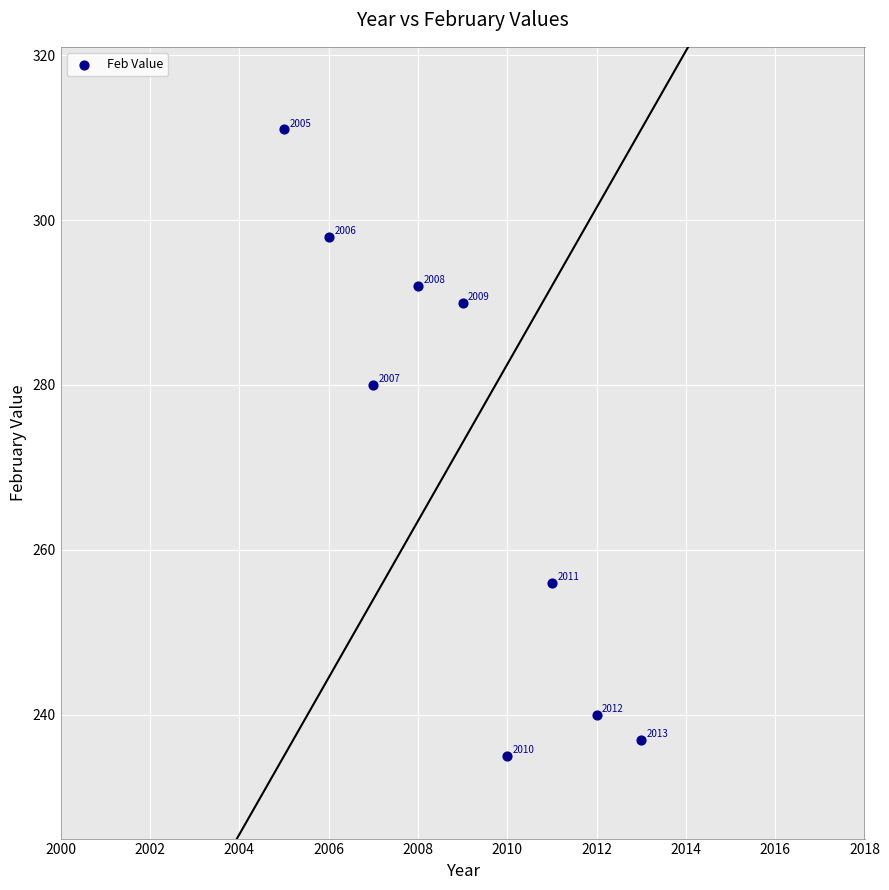

What Y value in the scatter plot is closest to 273?

280